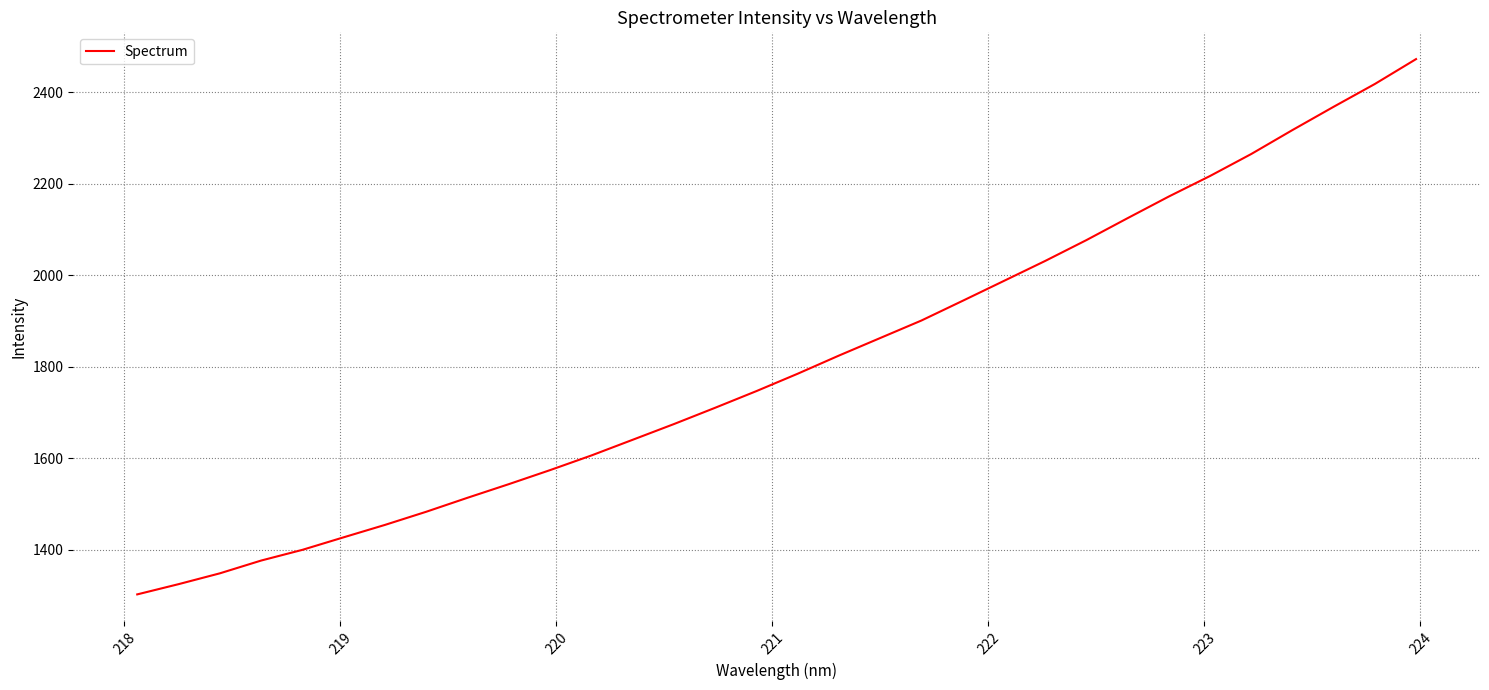

What is the difference between the maximum and minimum values?

1169.3